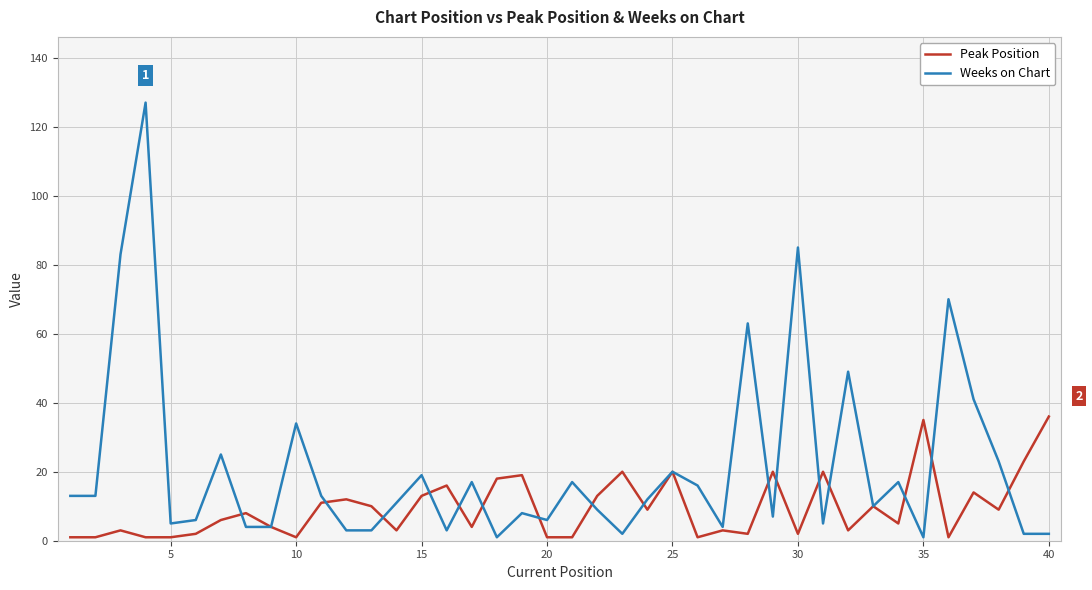

Which series has the largest total across all categories?

Weeks on Chart